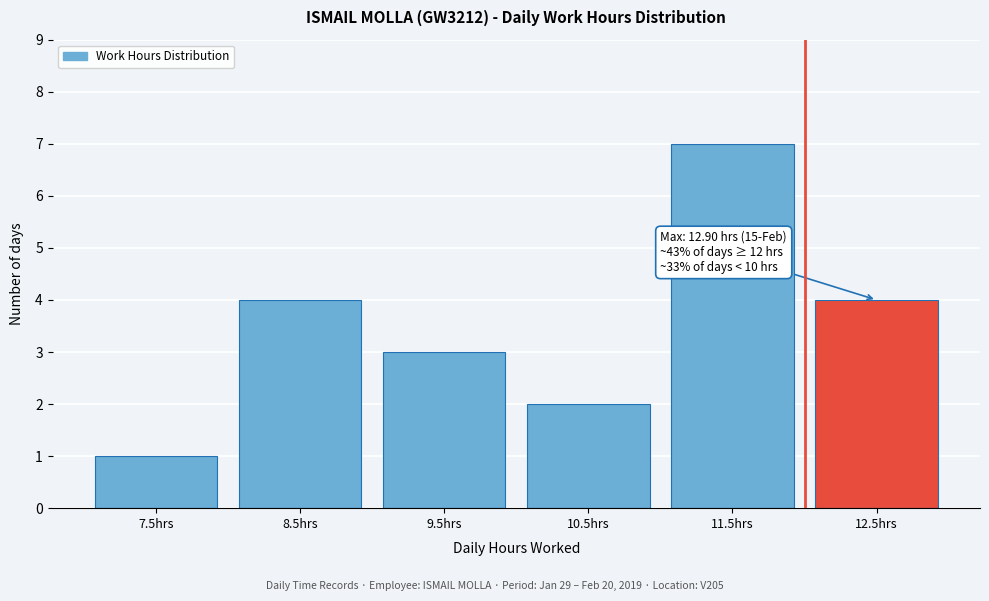

Reading left to right, list all the values displayed in this chart.

1	4	3	2	7	4